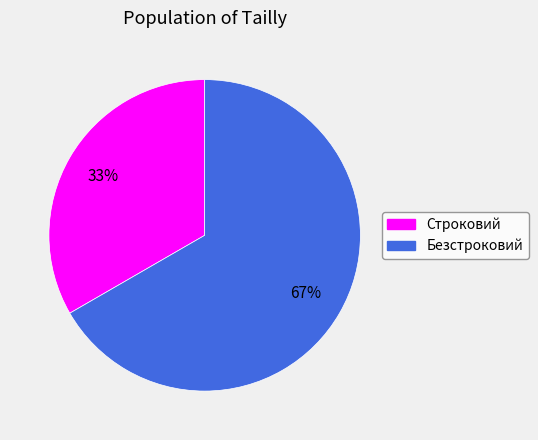

Is there any slice that represents more than half of the pie?

Yes